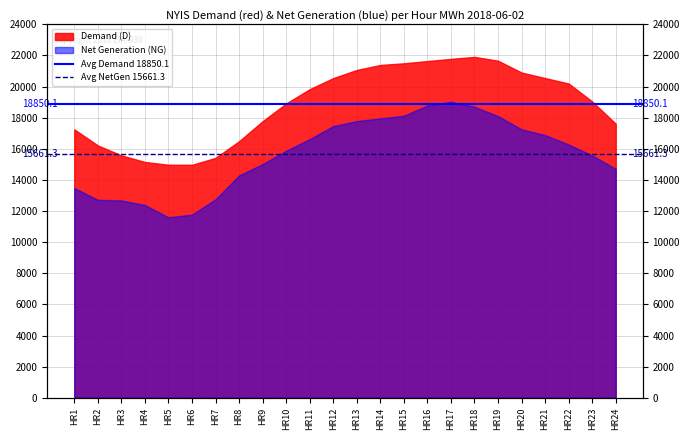

What is the average value of the Avg Demand 18850.1 series?

18850.1